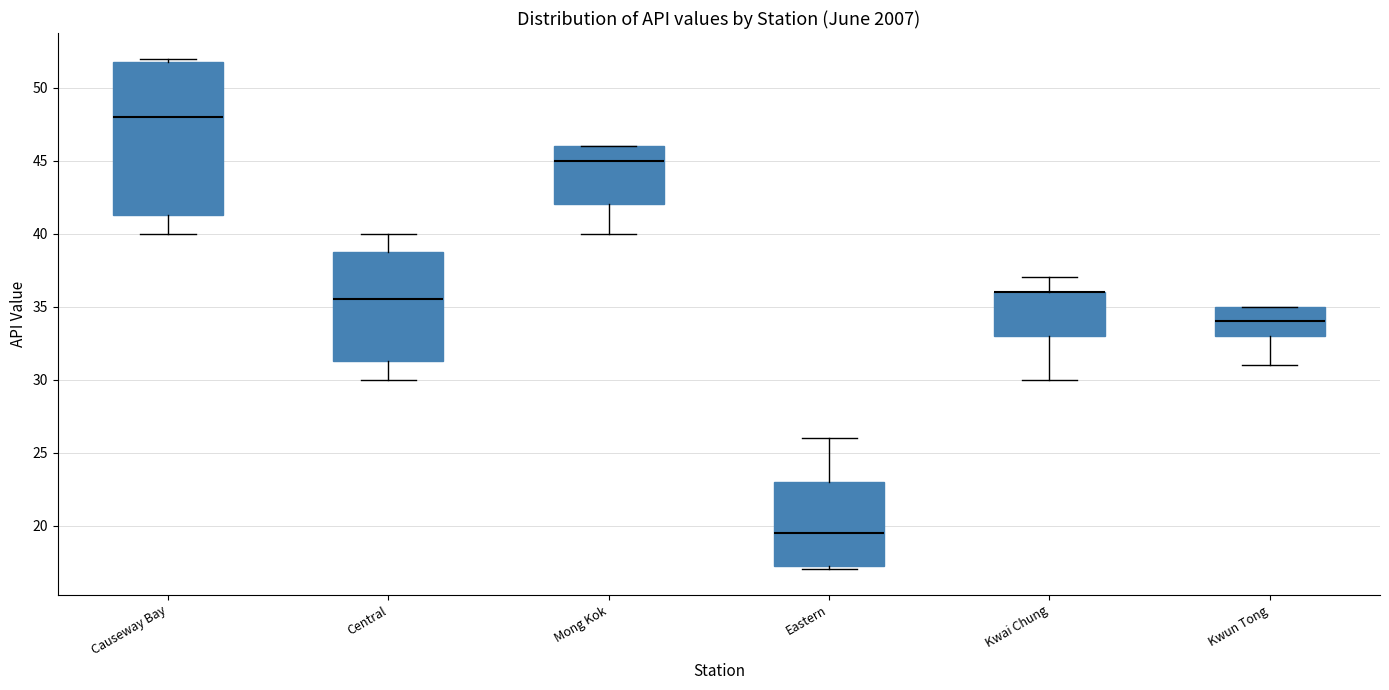

Reading left to right, read every box against the y-axis: the position of its median line, the range the box covers, and the ends of its whiskers. The values are not printed on the chart, so give them approximately, as read against the axis.

Causeway Bay: median 48.0, box 41.5 to 52.0, whiskers 40.0 to 52.0 (just above the box's upper edge)
Central: median 35.5, box 31.5 to 39.0, whiskers 30.0 to 40.0
Mong Kok: median 45.0, box 42.0 to 46.0, whiskers 40.0 to 46.0
Eastern: median 19.5, box 17.5 to 23.0, whiskers 17.0 to 26.0
Kwai Chung: median 36.0 (drawn on the box's upper edge), box 33.0 to 36.0, whiskers 30.0 to 37.0
Kwun Tong: median 34.0, box 33.0 to 35.0, whiskers 31.0 to 35.0